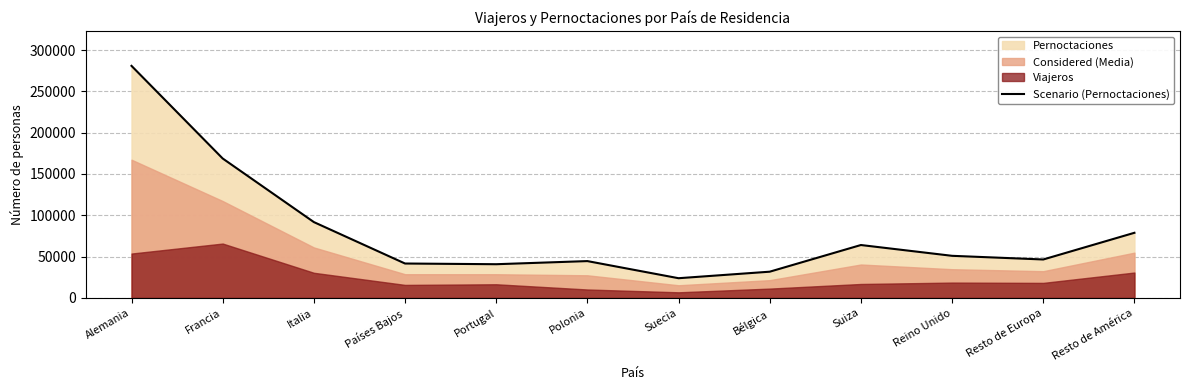

How many points are higher than both their immediate neighbors (excluding endpoints)?

2